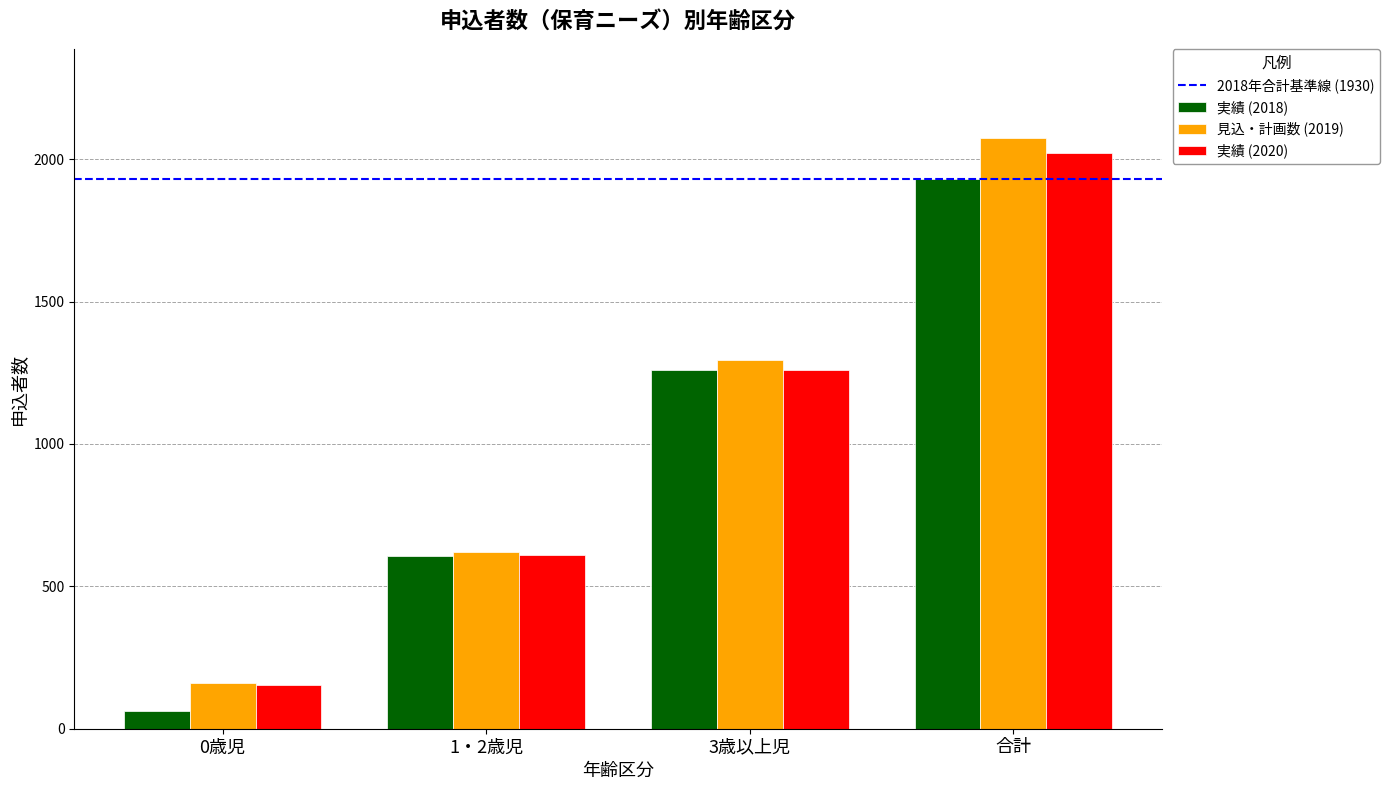

The 実績 (2018) series shows 893 at 1・2歳児. True or false?

False